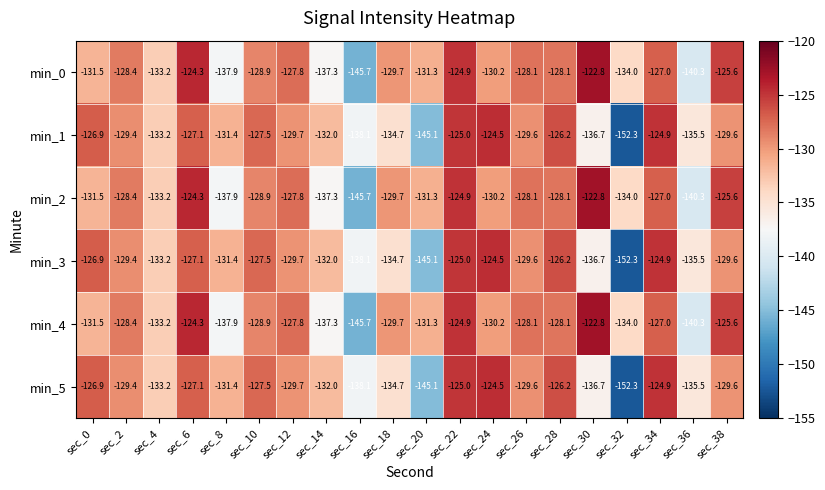

What is the spread (max minus min) of values at sec_10?

1.4